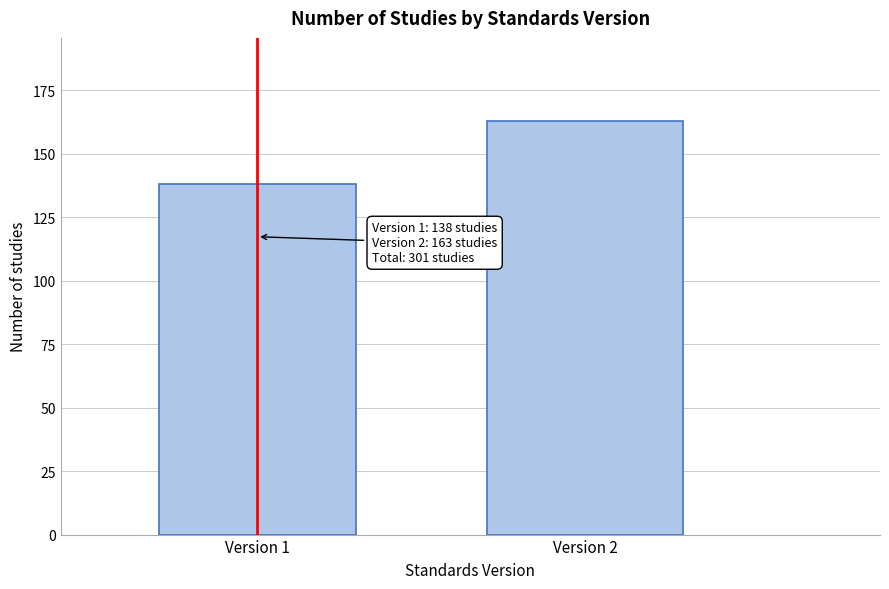

Reading left to right, transcribe all the data shown in this chart.

Version 1=138	Version 2=163